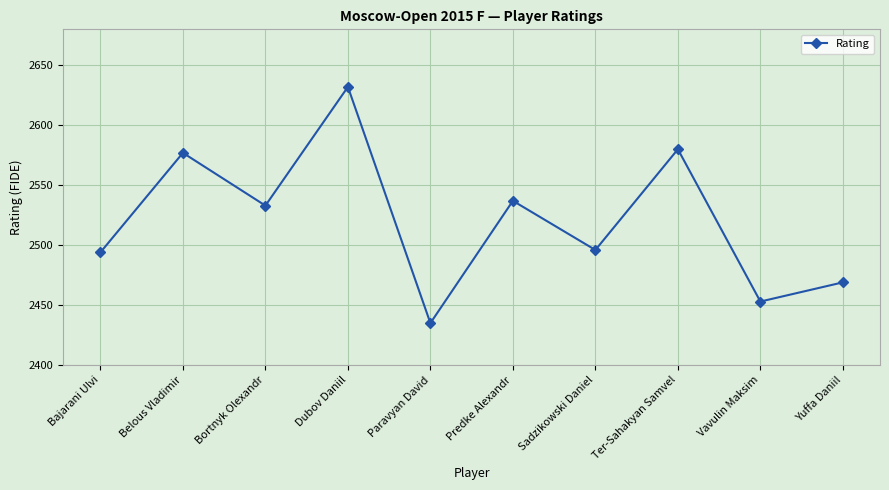

The chart shows a value of 2496 at Sadzikowski Daniel. True or false?

True